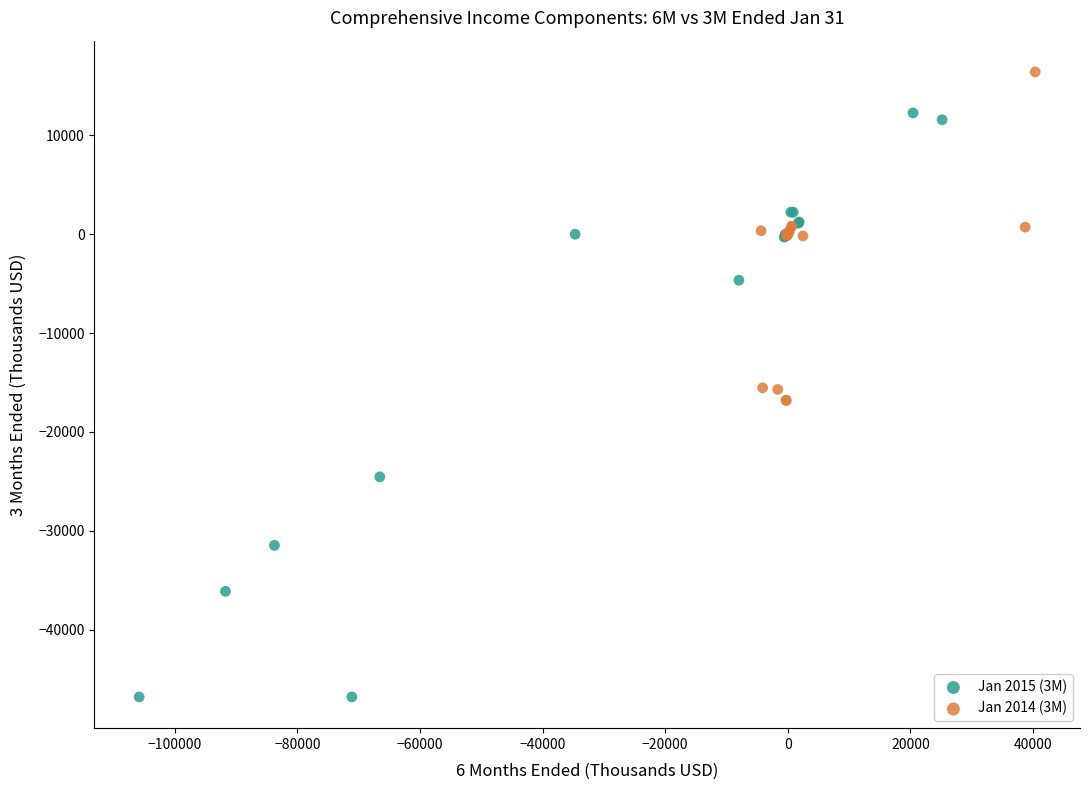

Which series reaches the maximum Y coordinate?

Jan 2014 (3M)